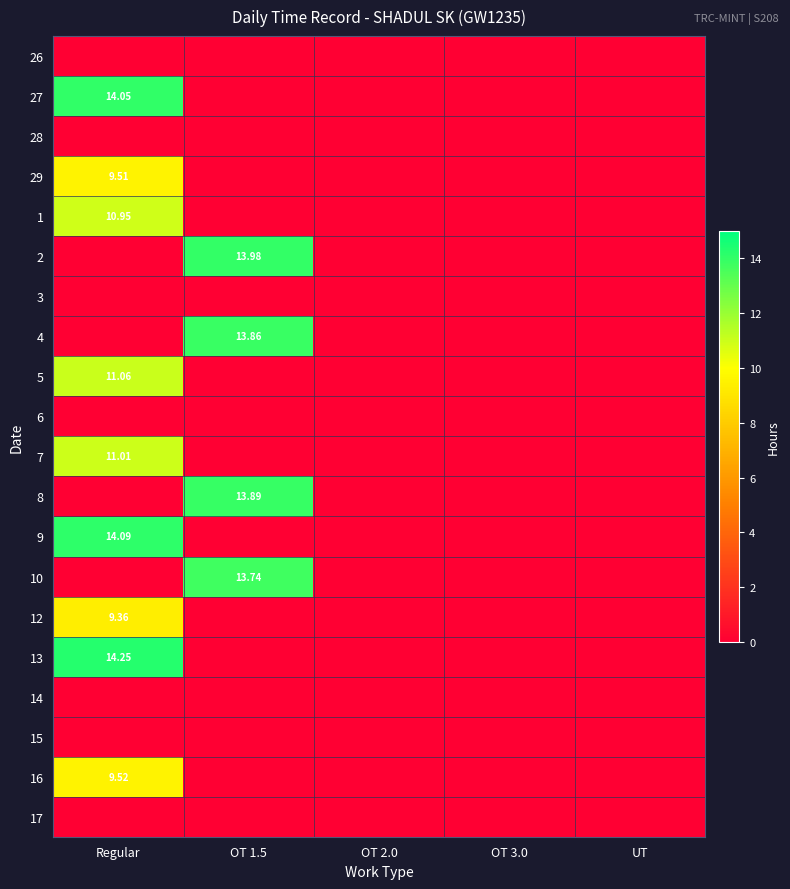

At OT 3.0, list the series in order from smallest to largest.

26, 27, 28, 29, 1, 2, 3, 4, 5, 6, 7, 8, 9, 10, 12, 13, 14, 15, 16, 17